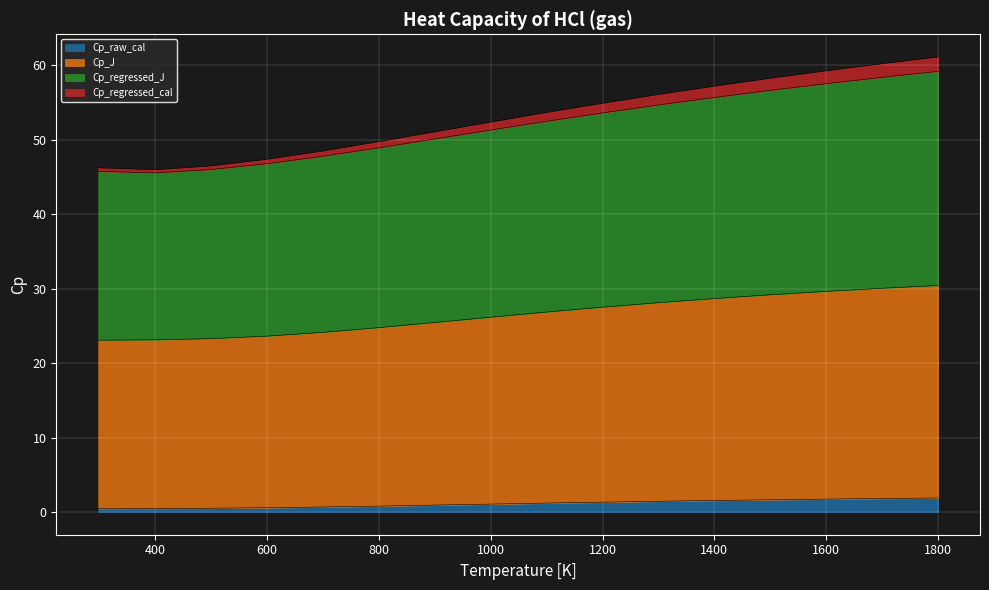

What position from the left is 400?

3